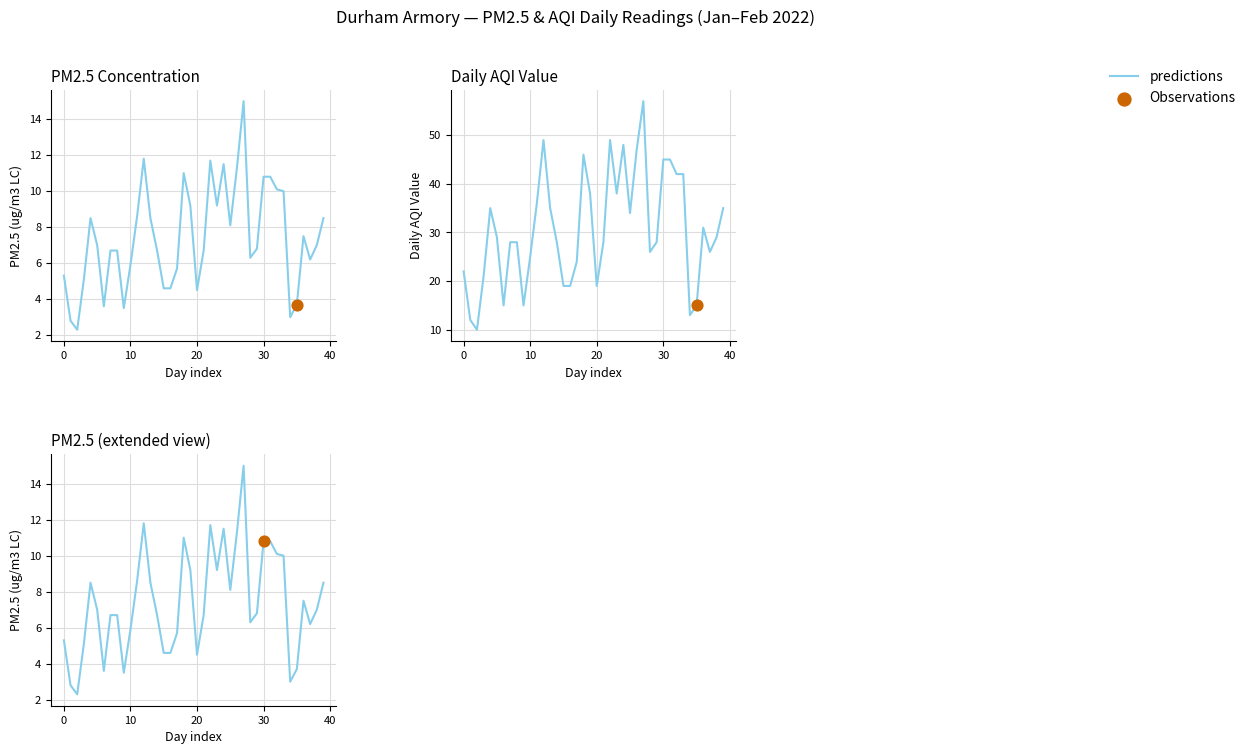

What is the change in value from 11 to 16?

-4.0